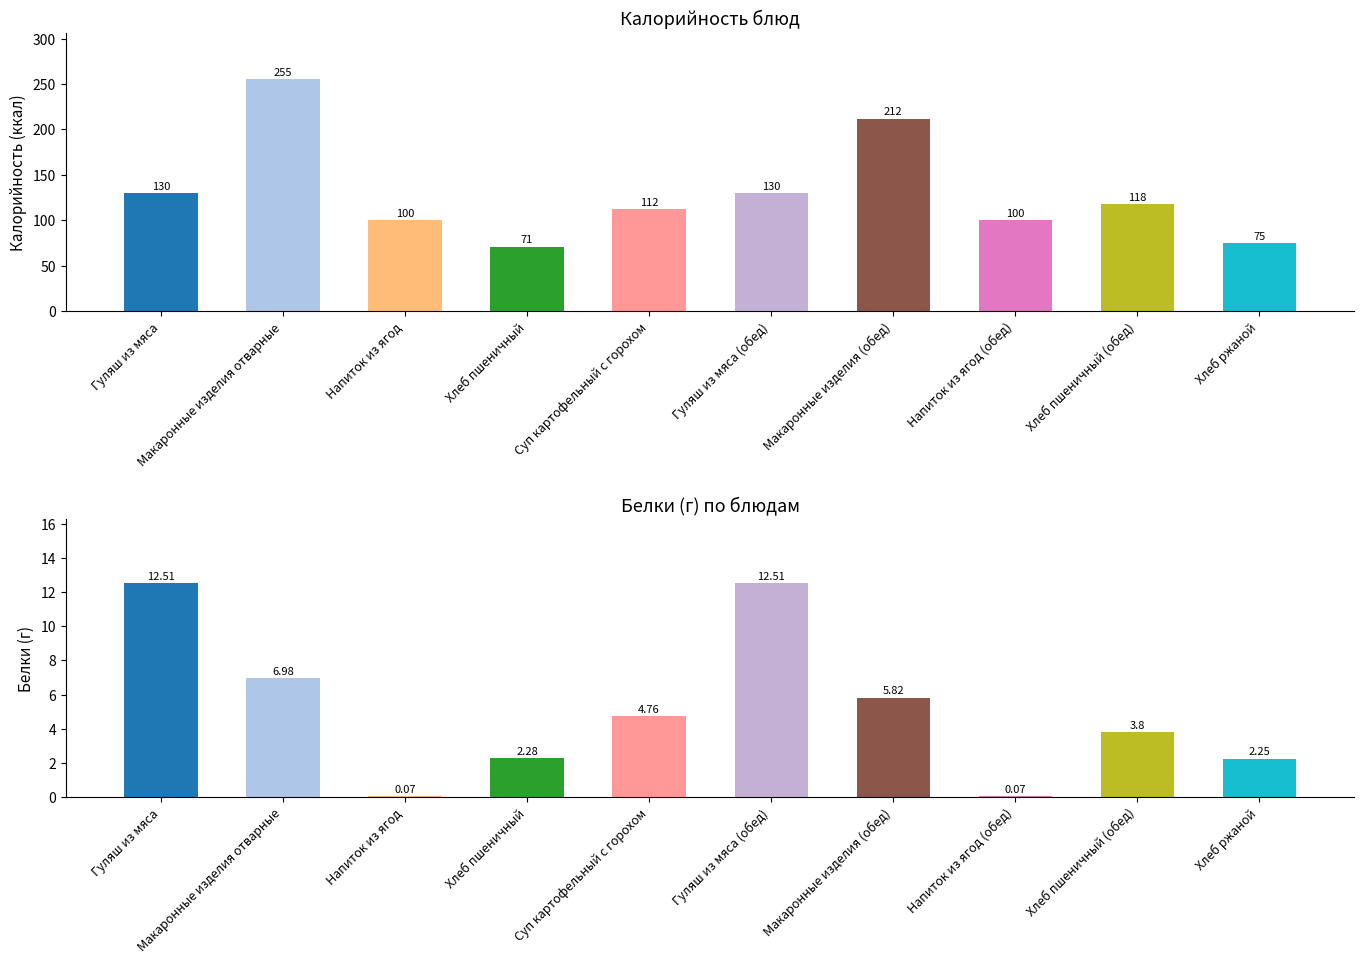

What is the difference between the highest and lowest values at Макаронные изделия отварные?

248.0